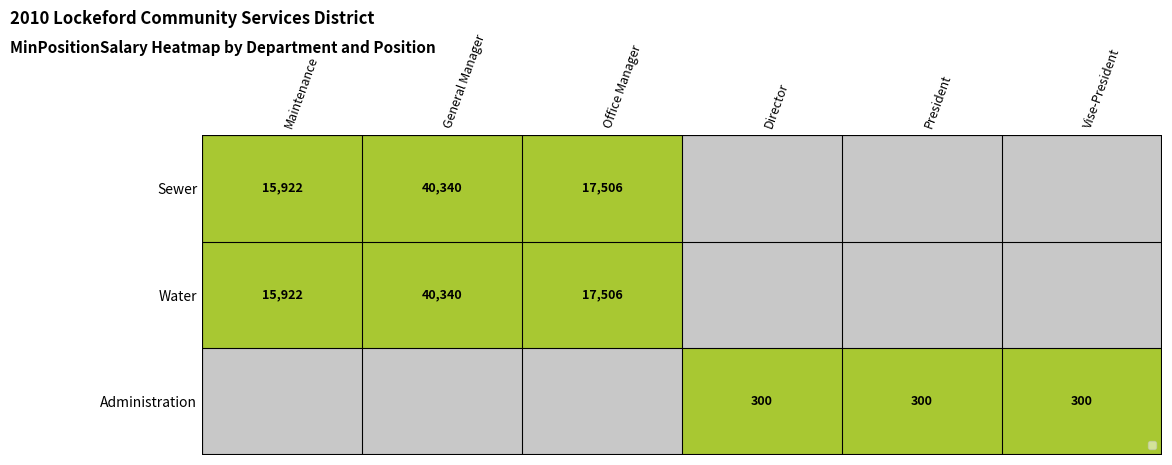

Between Vise-President and Director, which is larger?

Vise-President